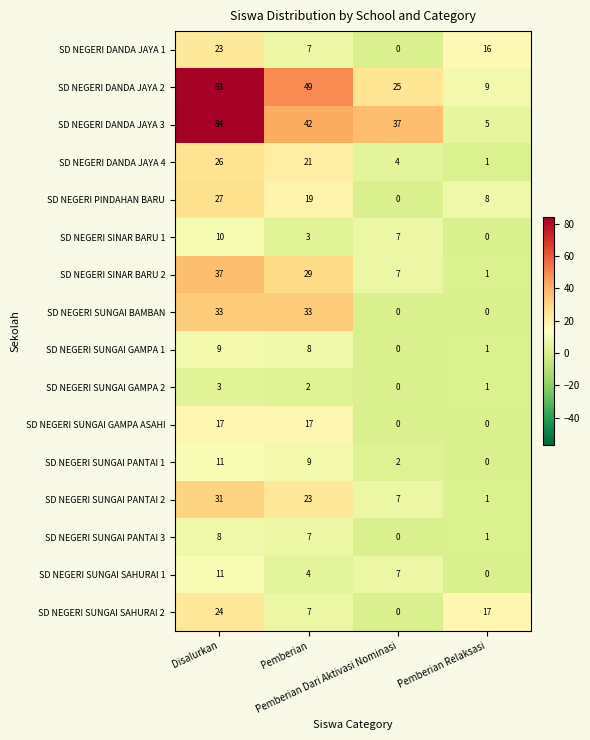

Which series has the largest total across all categories?

SD NEGERI DANDA JAYA 3